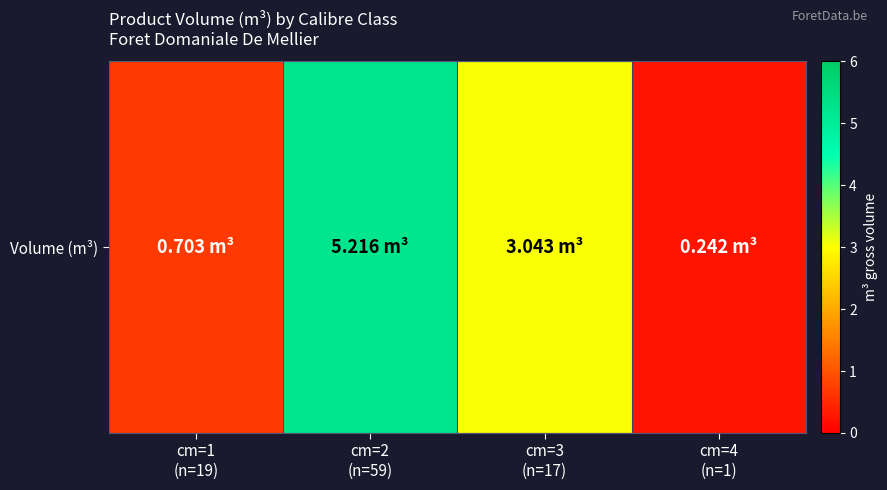

Where does the data first go above 3?

cm=2
(n=59)